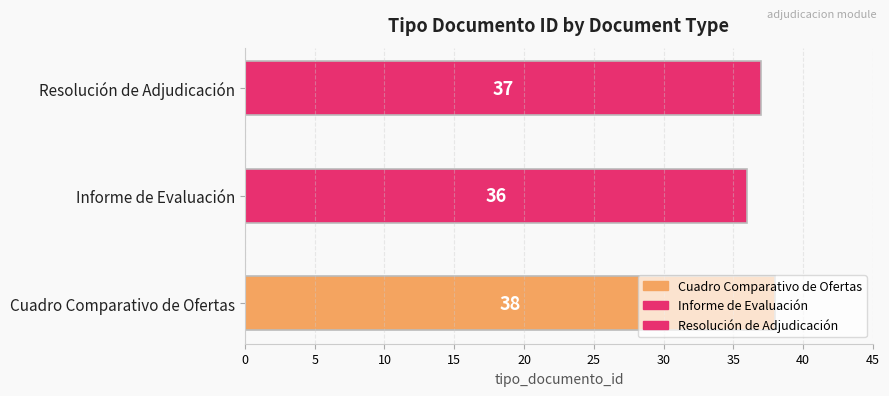

Does the chart contain any negative values?

No